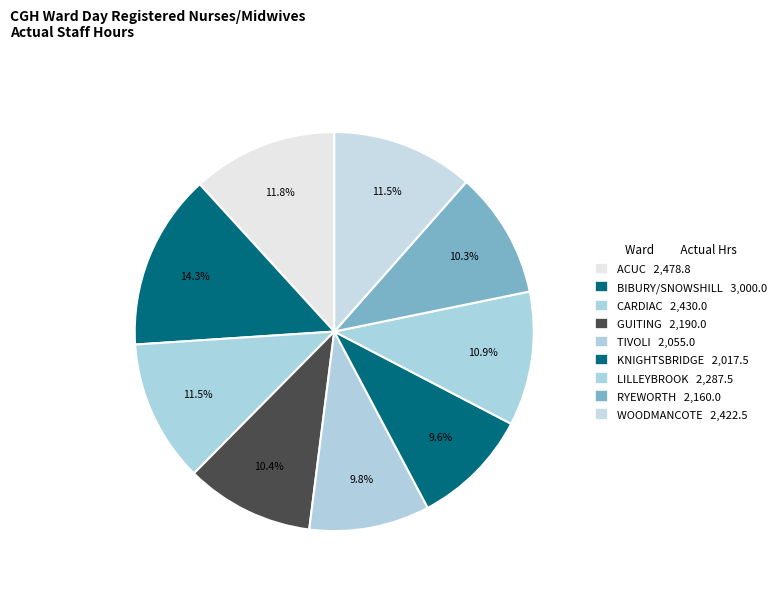

Is there a majority slice in this chart?

No